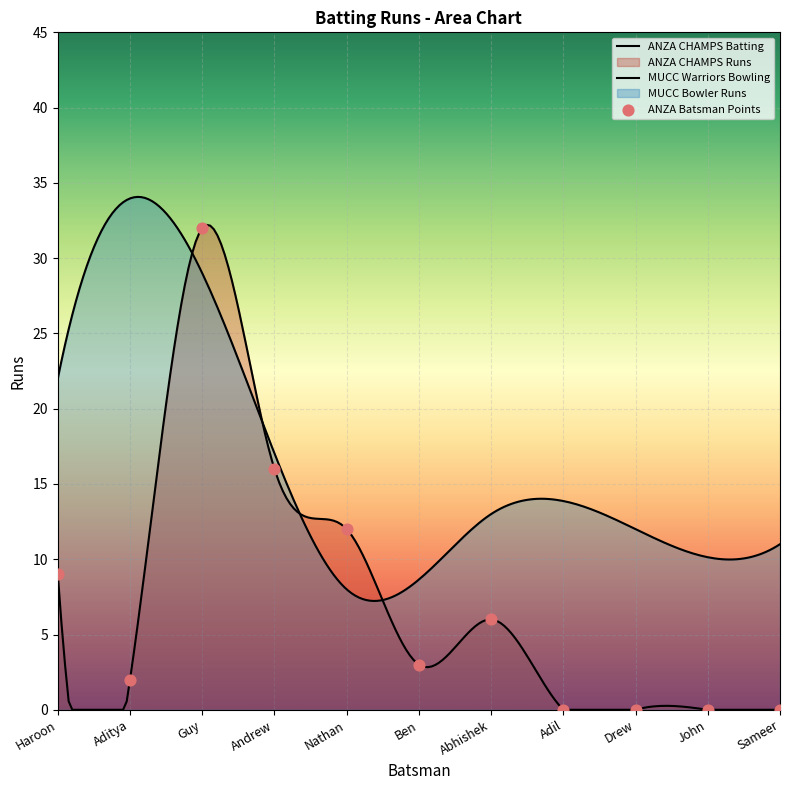

What is the change in value from Haroon to Abhishek?

-3